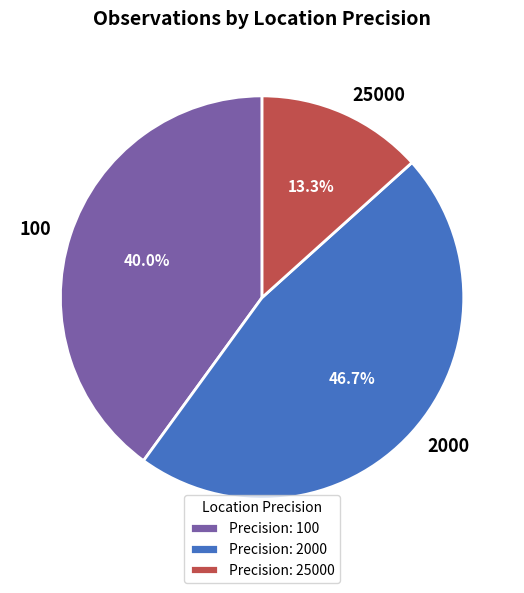

How many slices are in this pie chart?

3